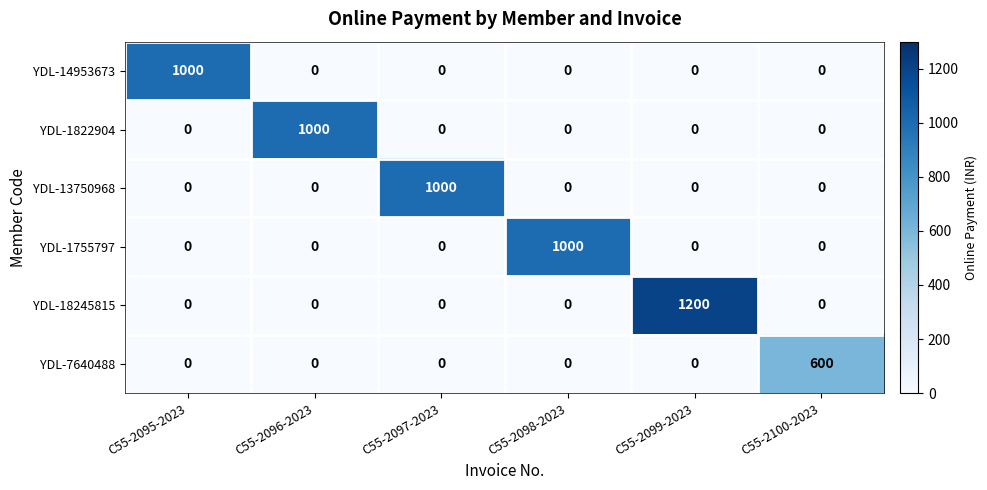

Which label corresponds to the largest value in the chart?

C55-2099-2023